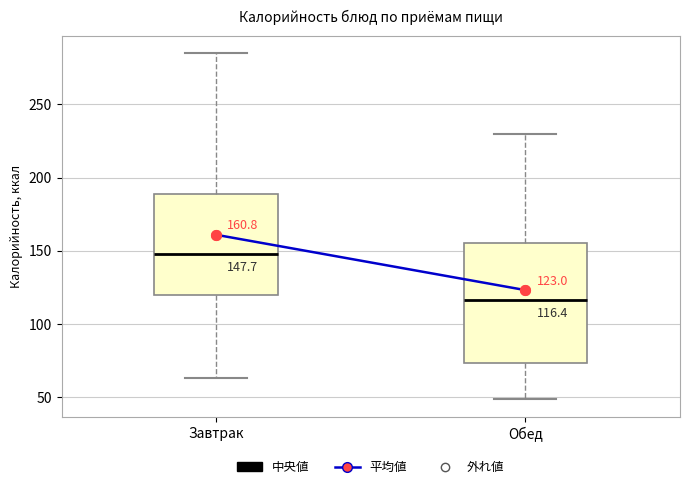

Which box's median line is the lowest?

Обед